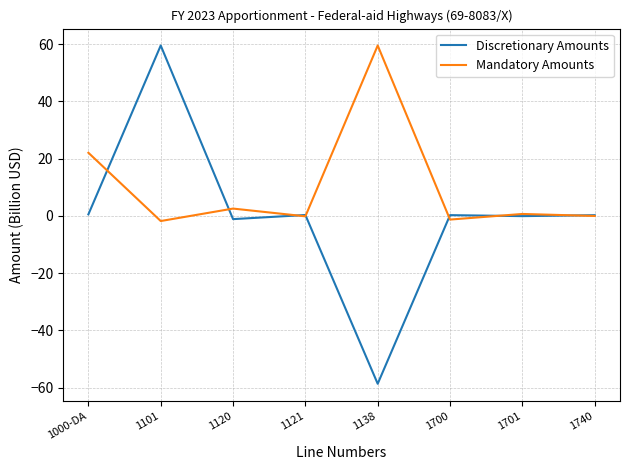

What is the average value of the Discretionary Amounts series?

0.1